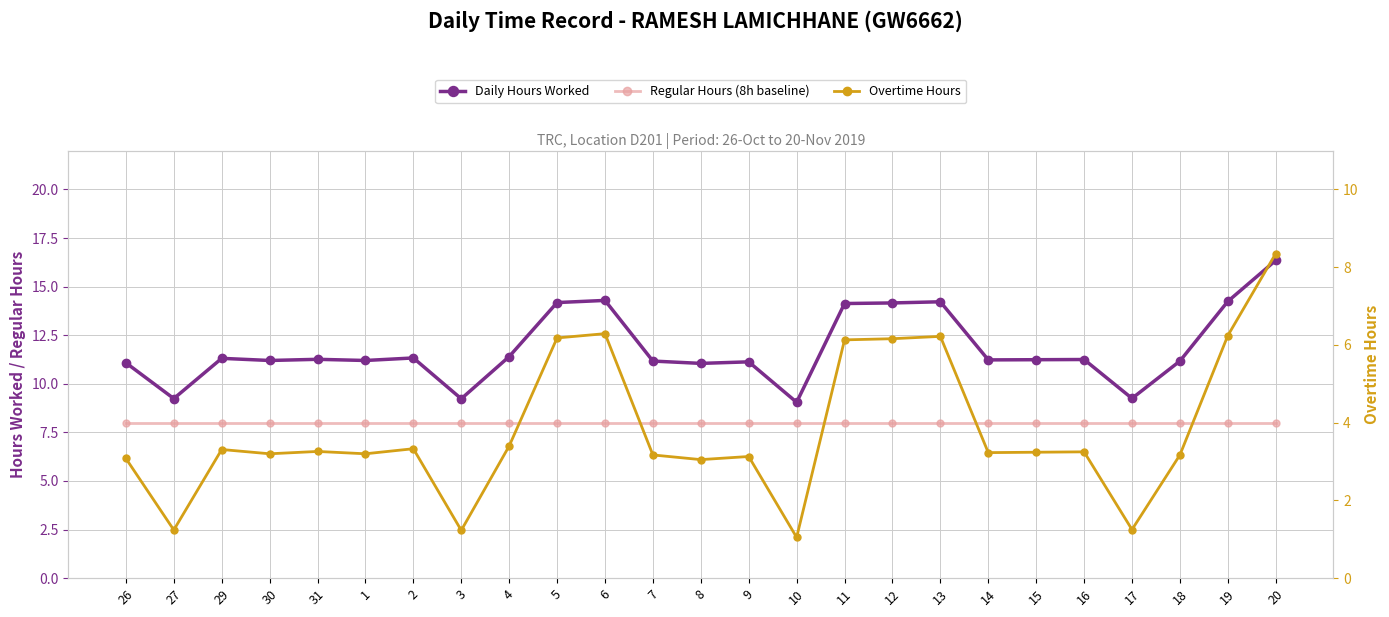

At how many categories does at least one series exceed 4?

25